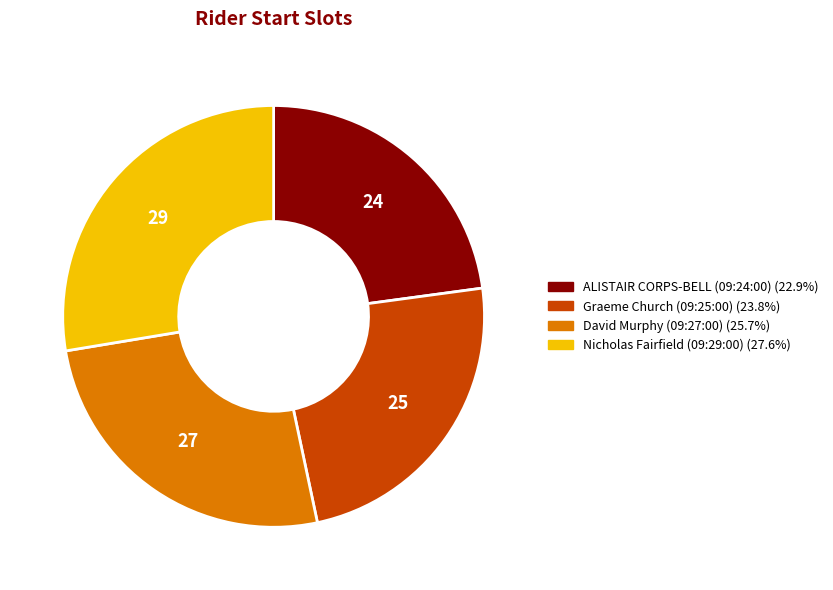

Does any single category account for the majority?

No